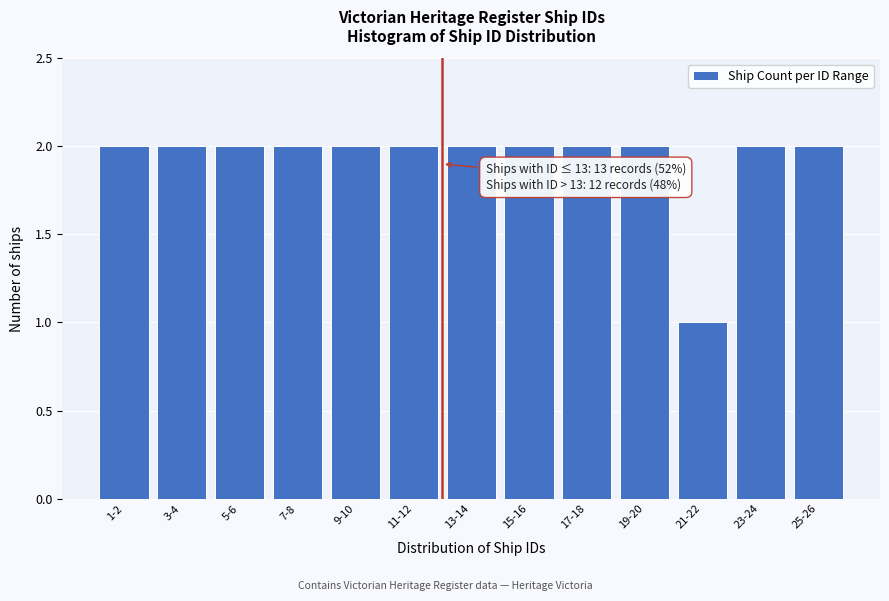

Reading left to right, extract all data points from this chart.

2	2	2	2	2	2	2	2	2	2	1	2	2